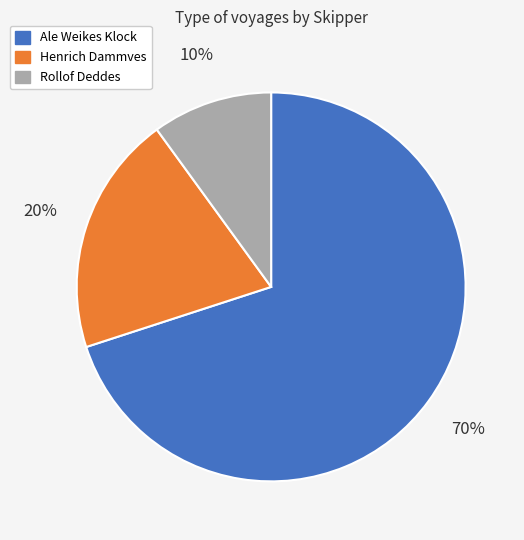

Does any single category account for the majority?

Yes